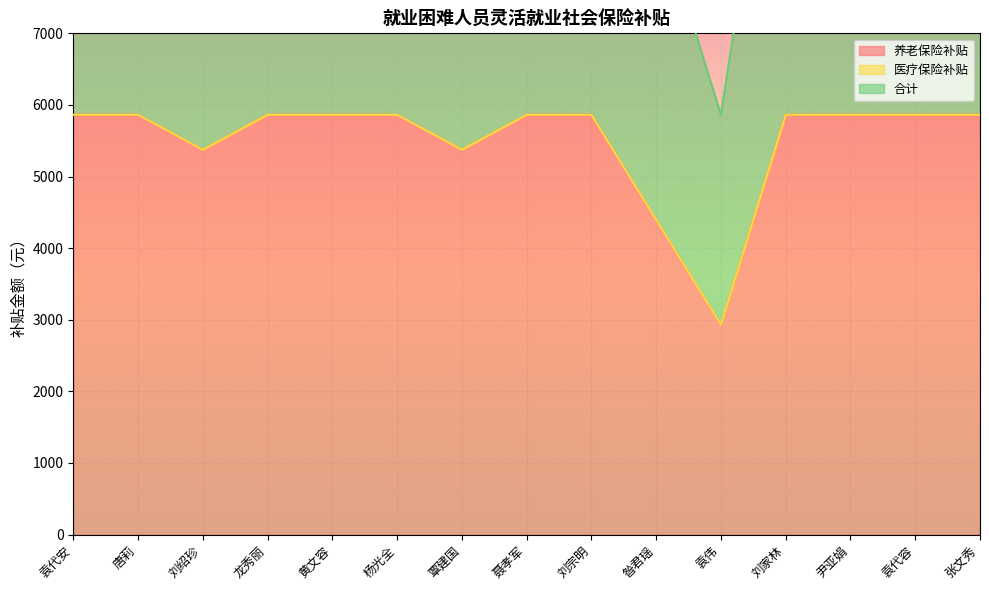

How many data points in 合计 are less than 5862?

4